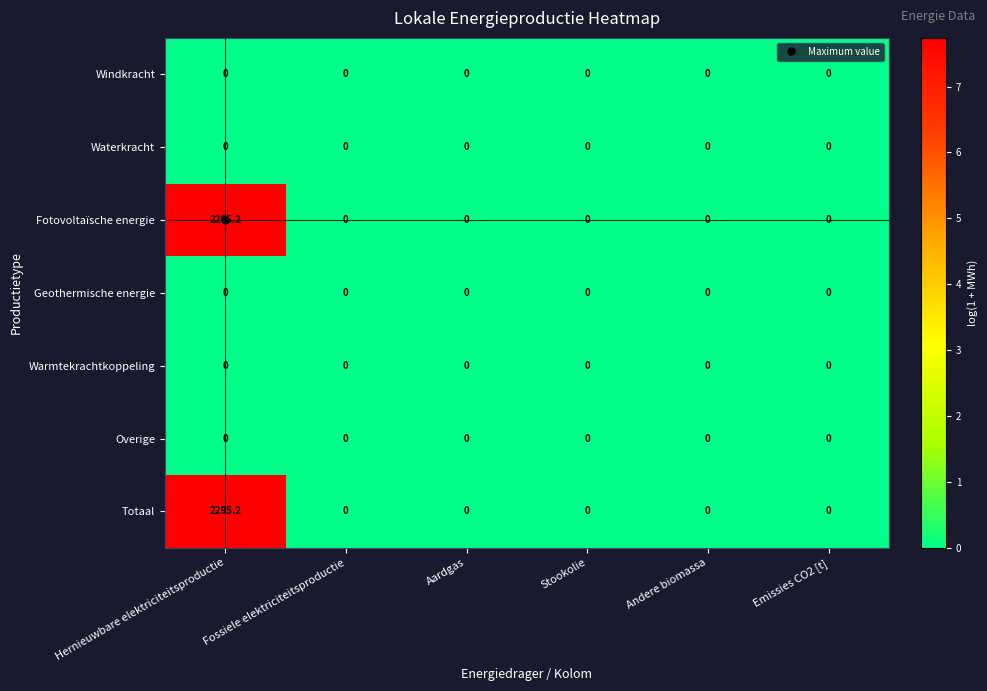

At which category is the sum across all series the highest?

Hernieuwbare elektriciteitsproductie